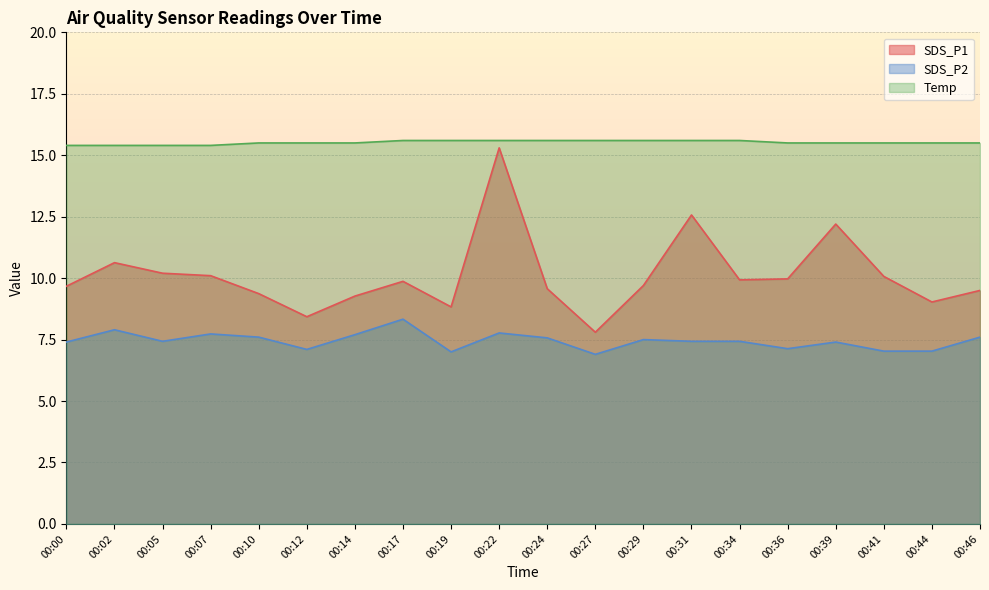

What is the difference between the maximum and minimum values in the Temp series?

0.2